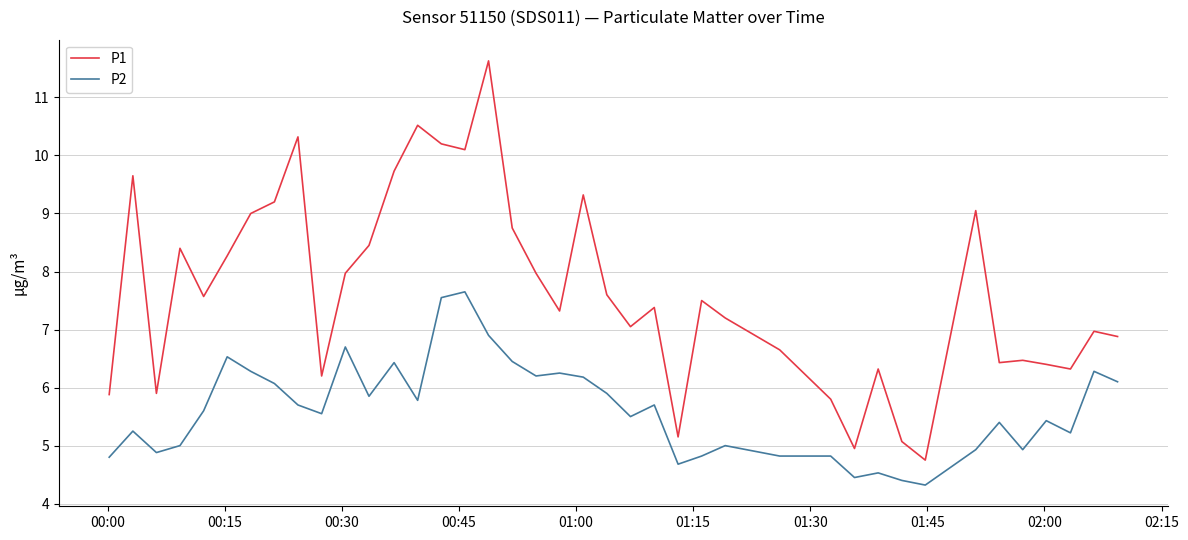

Which series has the widest spread of values?

P1